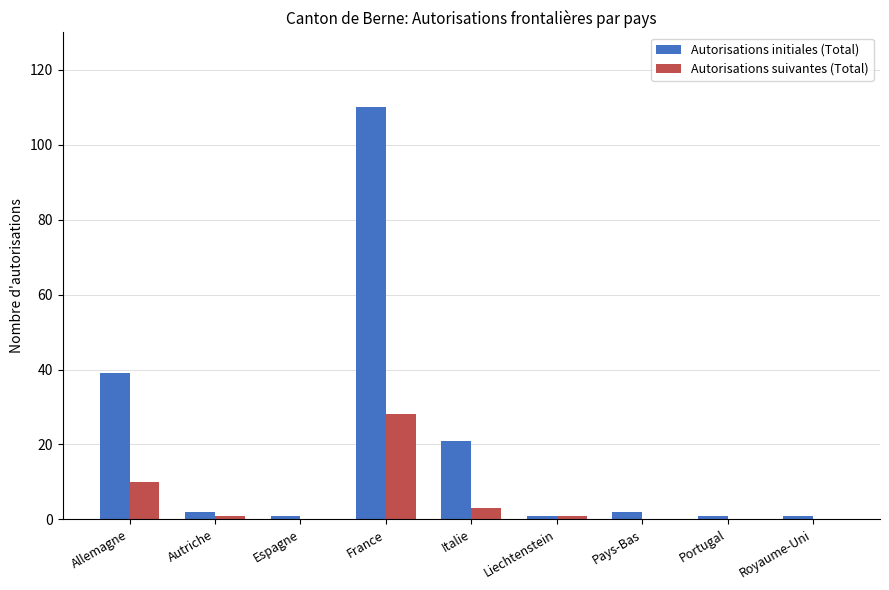

How many distinct data groups are displayed?

2